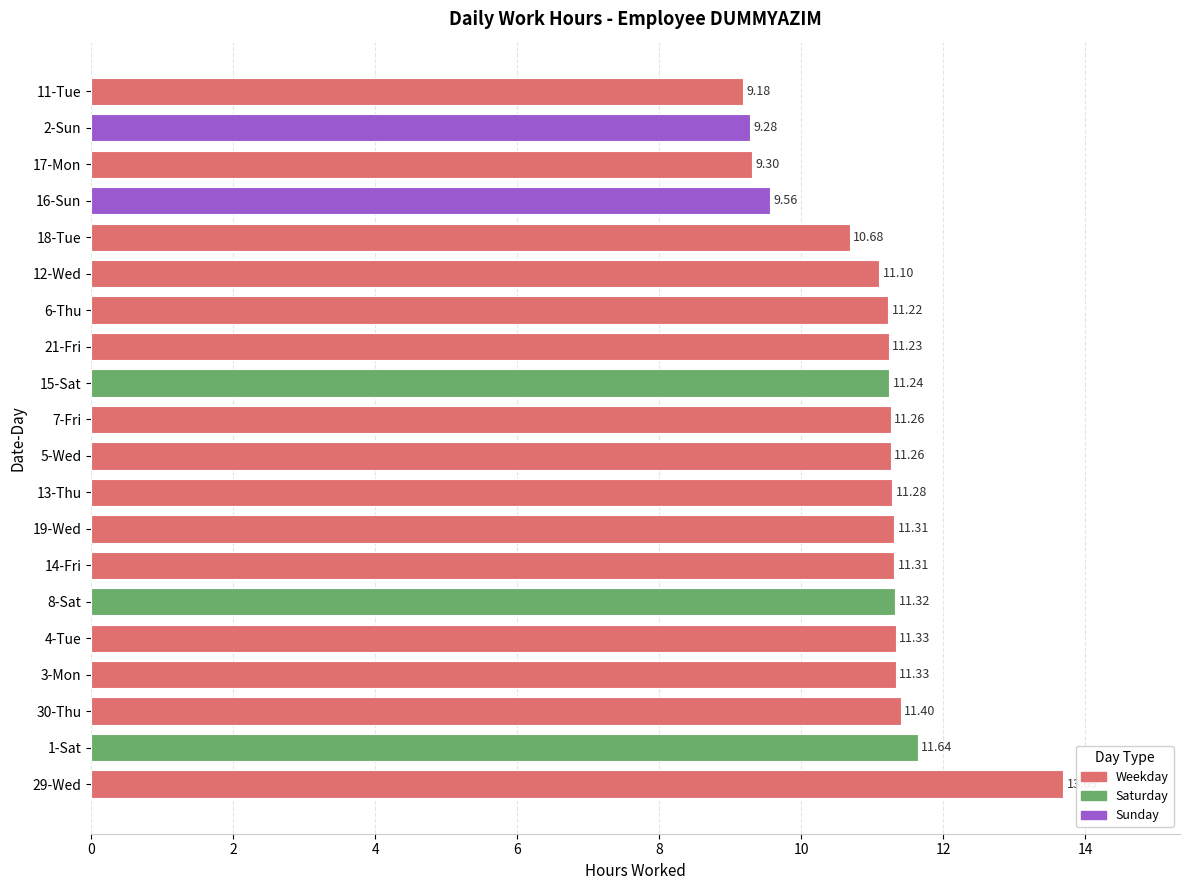

Are the bars horizontal?

Yes